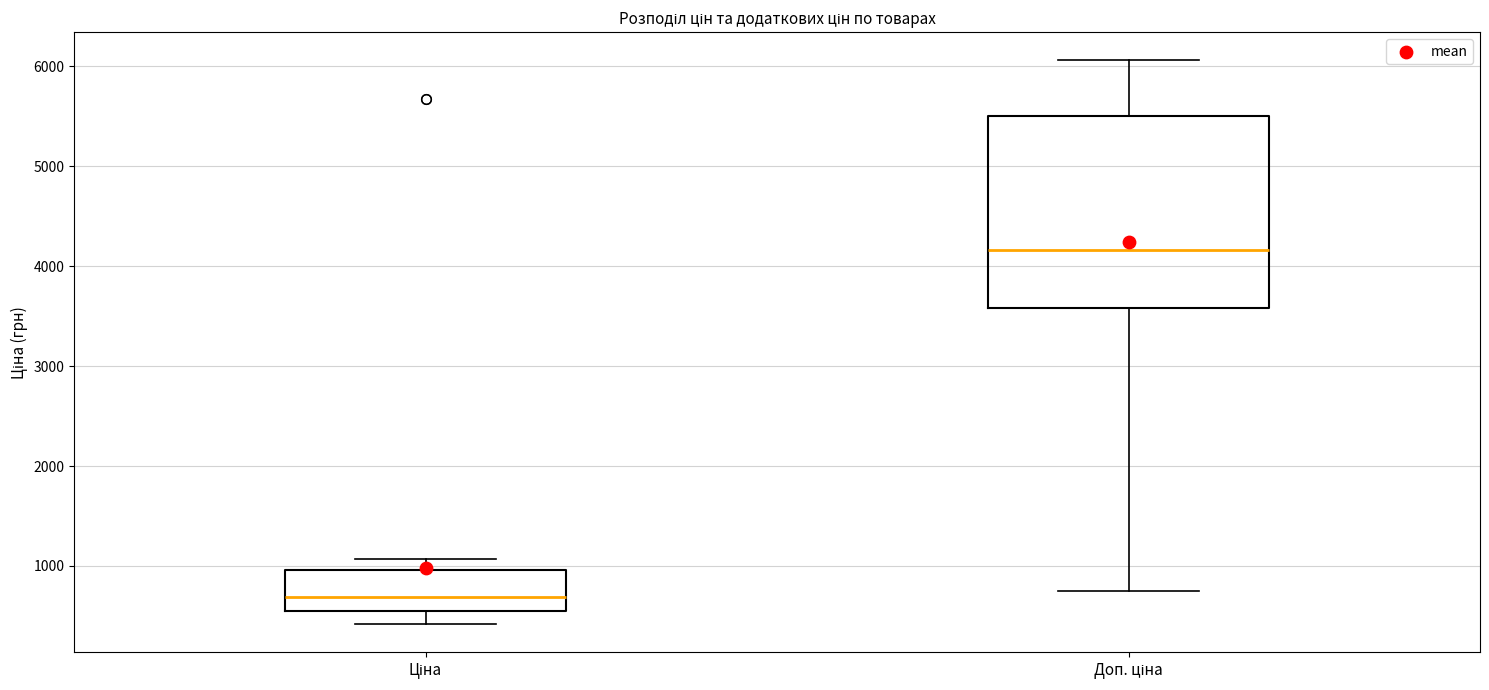

Comparing the boxes themselves (not the whiskers), which one is the tallest?

Доп. ціна